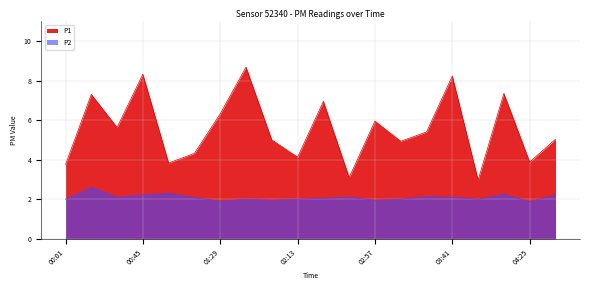

Is it true that P1 equals 8.9 at 02:57?

False